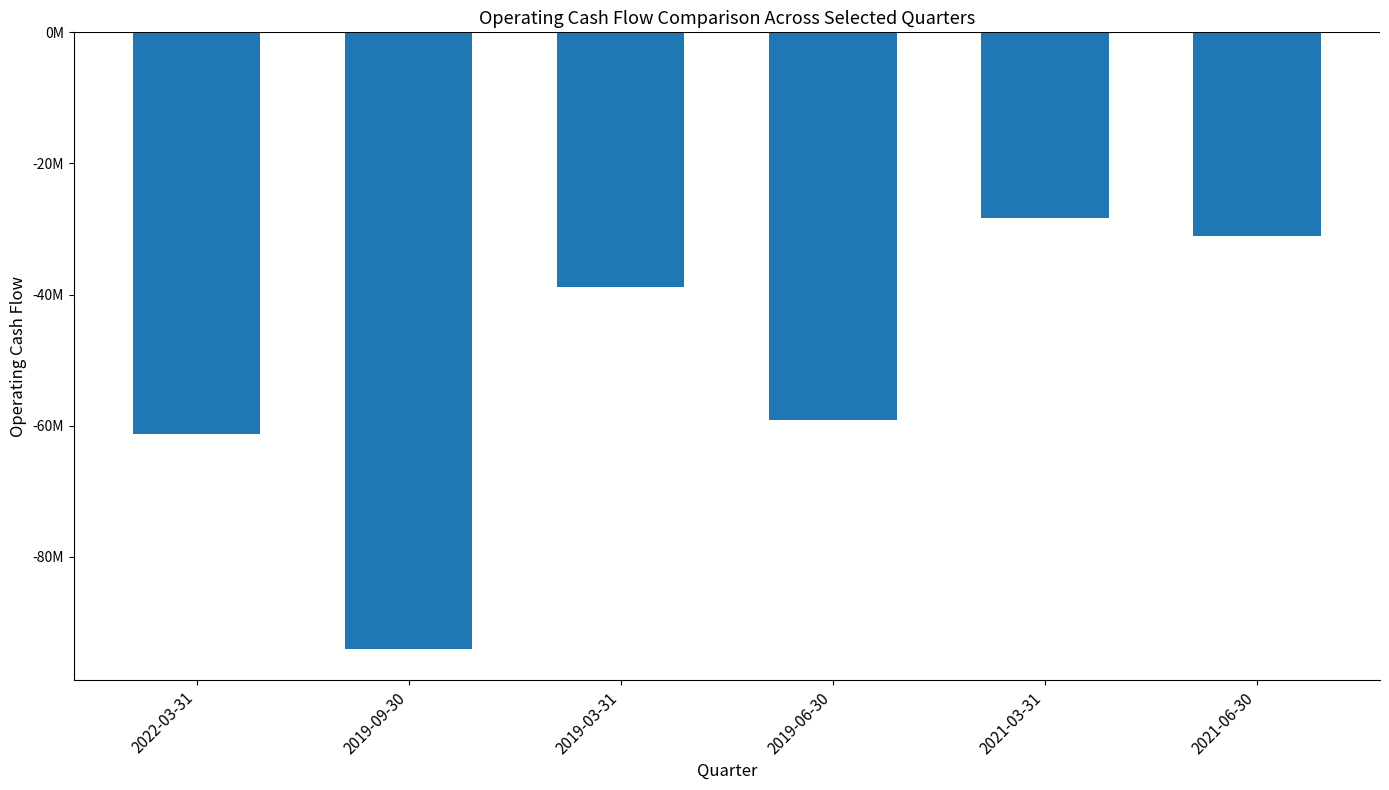

Are the bars horizontal?

No